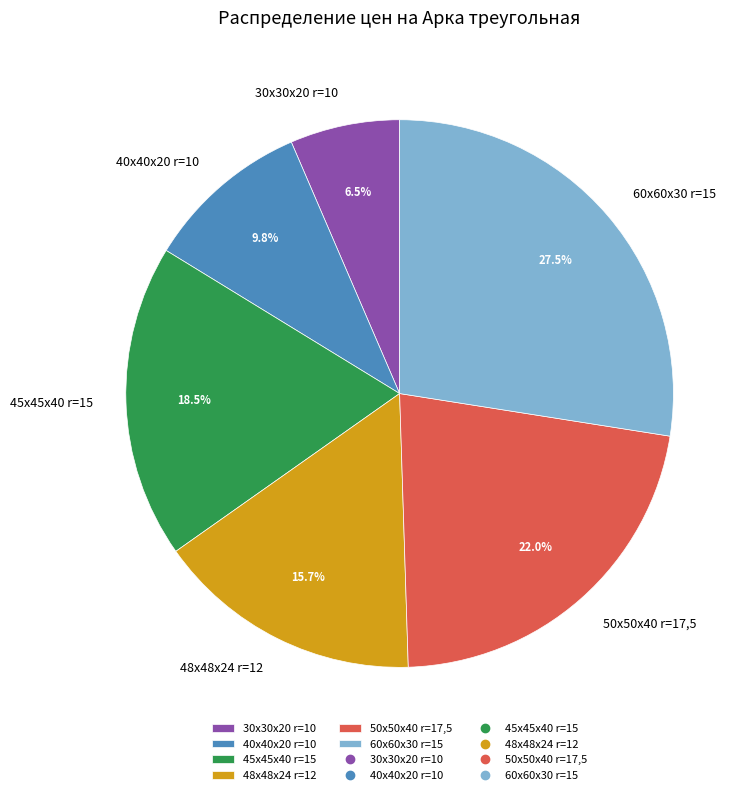

True or false: 30х30х20 r=10 accounts for 16% of the total.

False